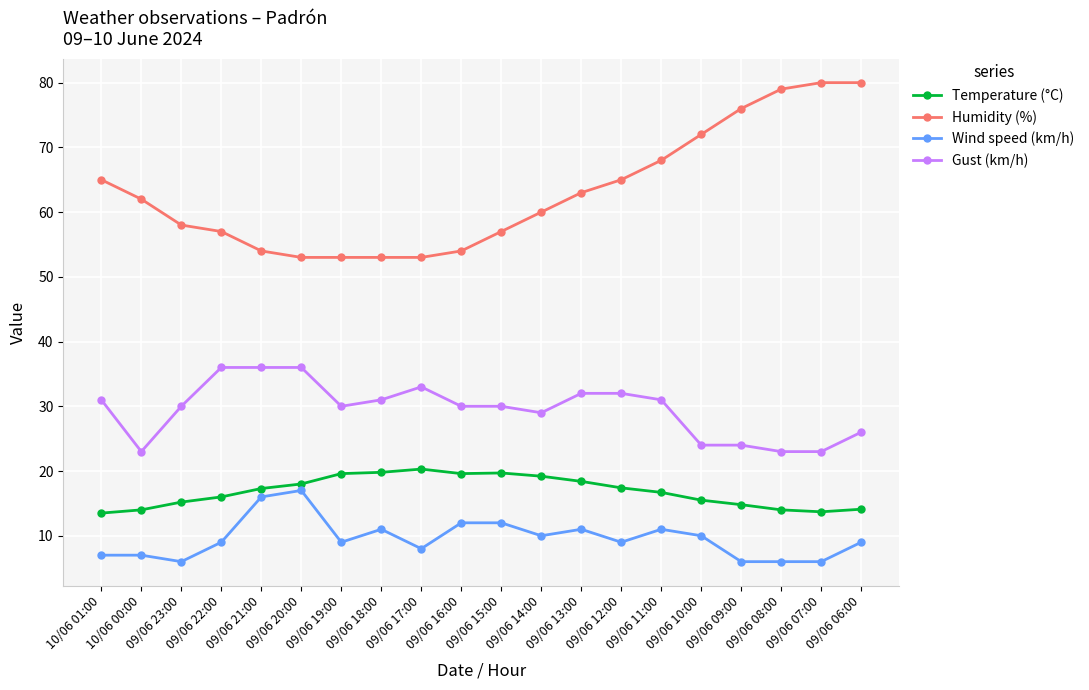

Where is the first local minimum for Gust (km/h)?

10/06 00:00